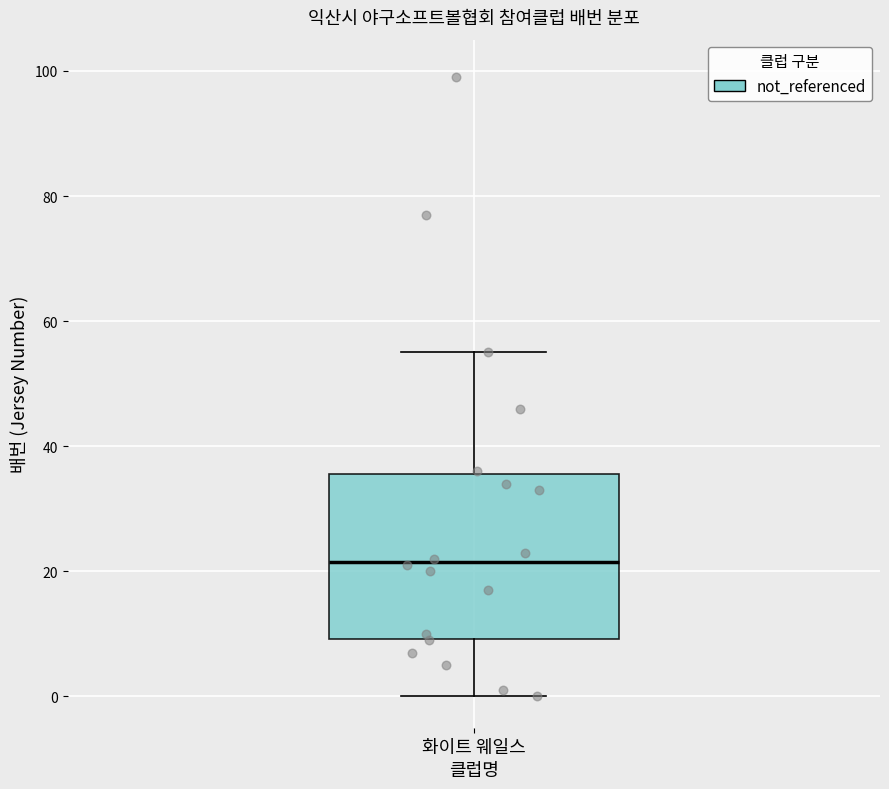

Transcribe this box plot: give where the median line is, the range the box spans, and where the two whiskers end, as read against the y-axis. The values are not printed on the chart, so give them approximately, as read against the axis.

median 22, box 10 to 36, whiskers 0 to 56